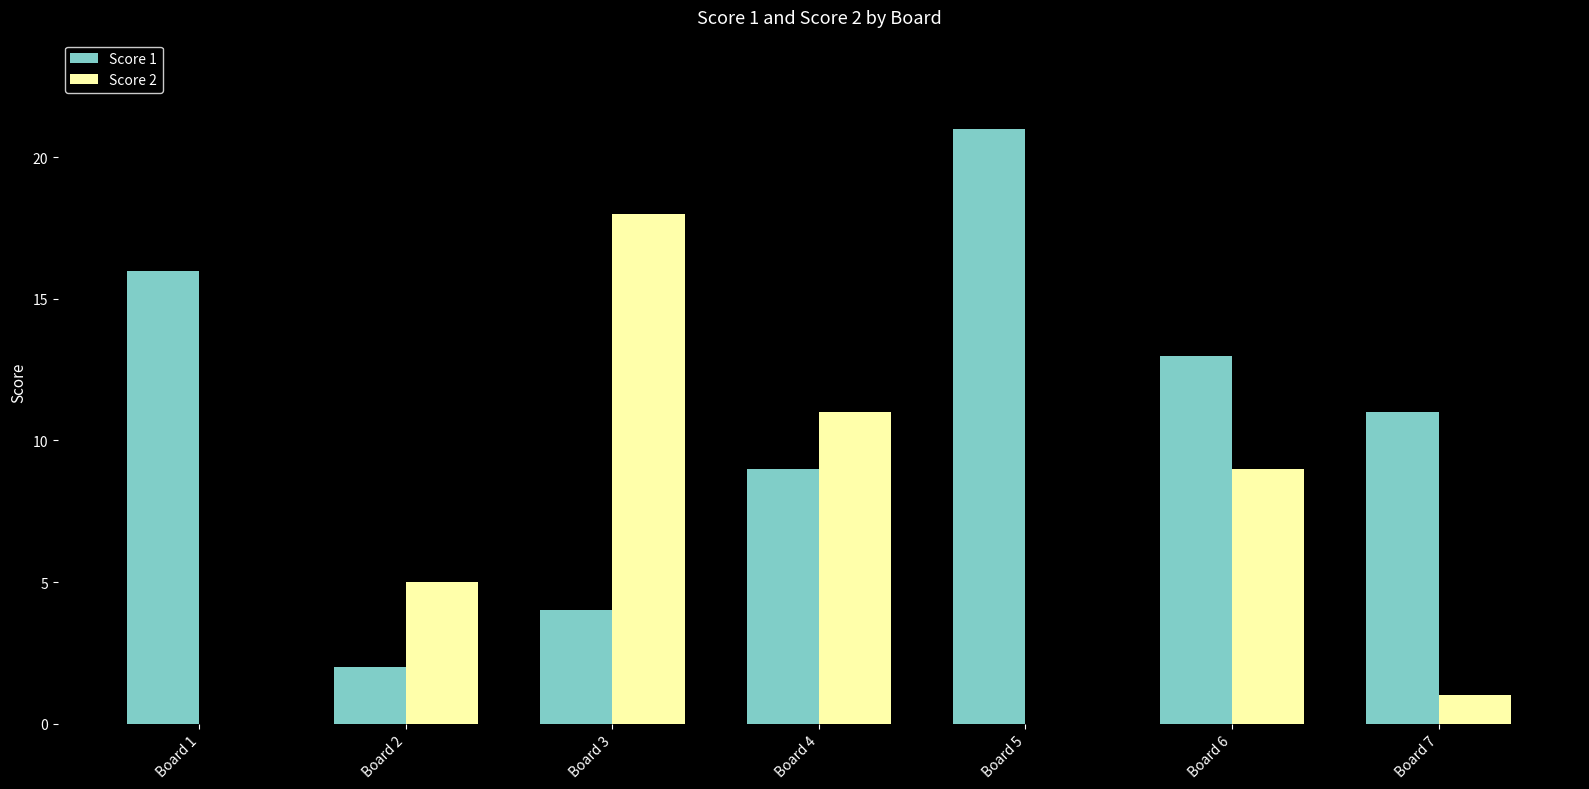

Reading left to right, transcribe all the data shown in this chart.

Score 1: Board 1=16	Board 2=2	Board 3=4	Board 4=9	Board 5=21	Board 6=13	Board 7=11
Score 2: Board 1=0	Board 2=5	Board 3=18	Board 4=11	Board 5=0	Board 6=9	Board 7=1